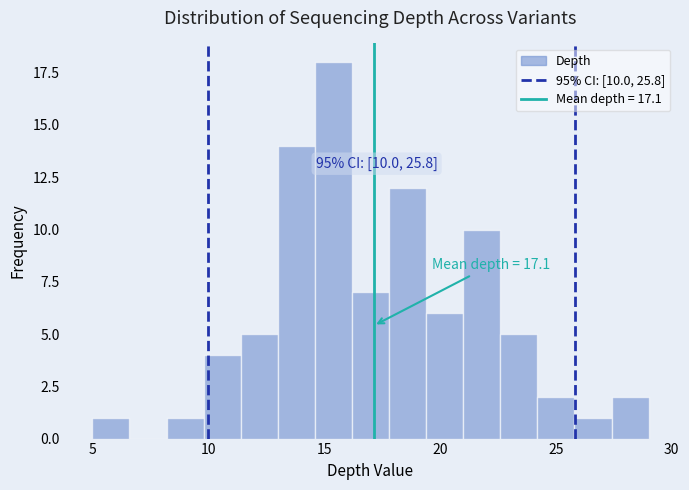

Around what value on the x-axis is the tallest bar? Give the approximate position of its centre, as read against the axis.

15.5